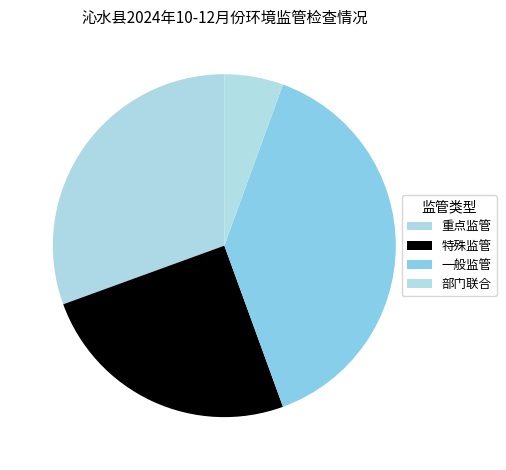

What is the smallest slice in the pie chart?

部门联合